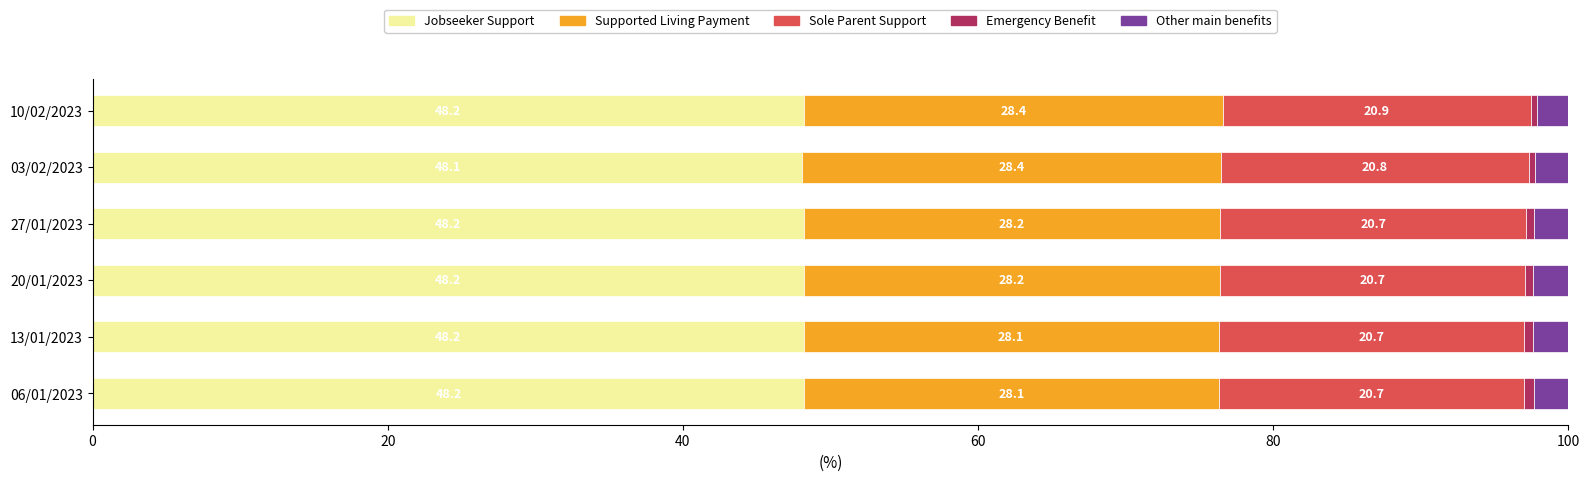

How many Jobseeker Support values are between 48 and 49?

6